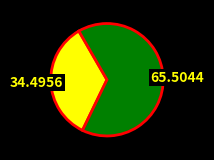

Does any single category account for the majority?

Yes